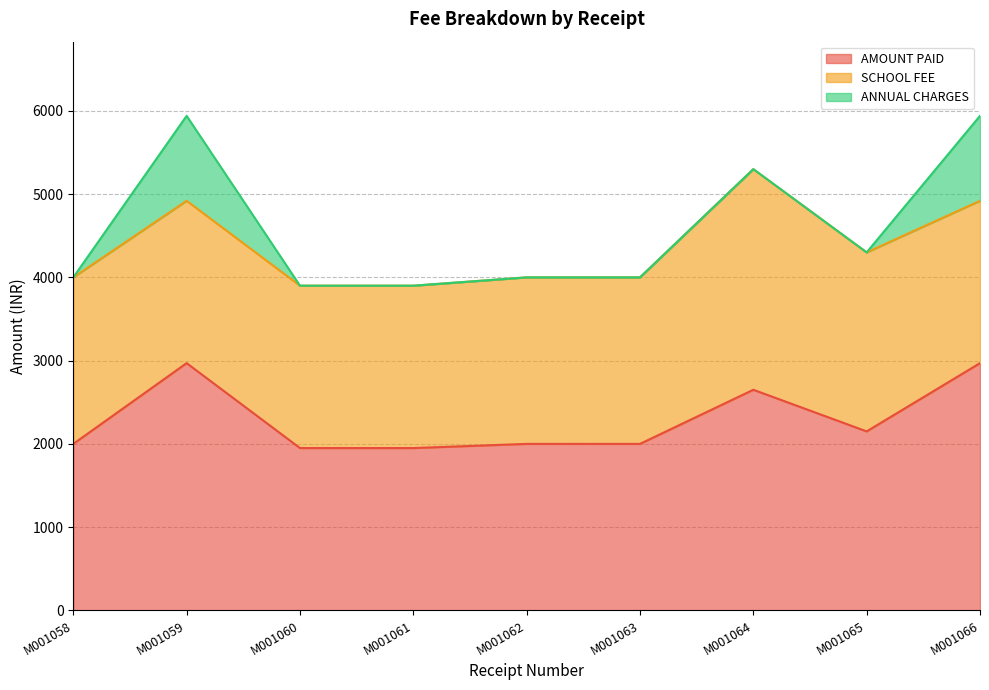

List the series in order of their peak value, highest first.

AMOUNT PAID, SCHOOL FEE, ANNUAL CHARGES